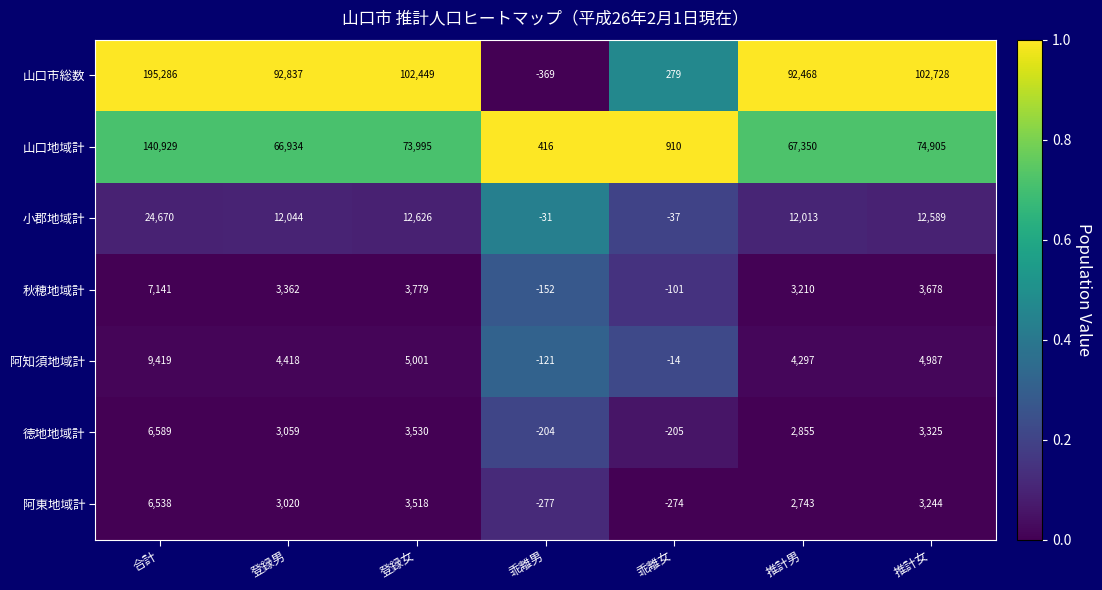

Between 乖離女 and 推計女, which series saw the biggest shift?

山口市総数